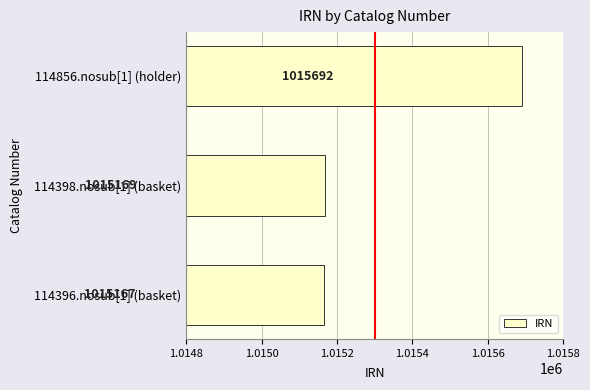

Are the bars horizontal?

Yes